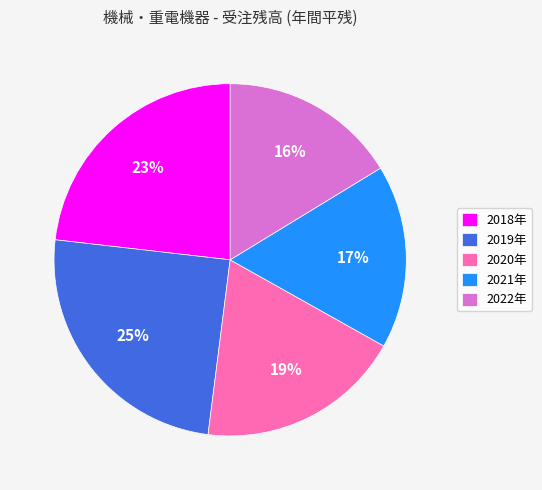

To the nearest percent, what is the difference between the 2019年 and 2018年 slice percentages?

2%